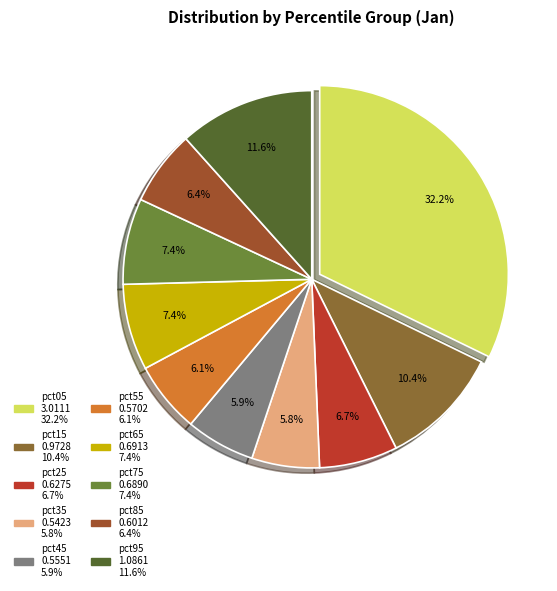

What percentage is NOT represented by pct05?

67.8%